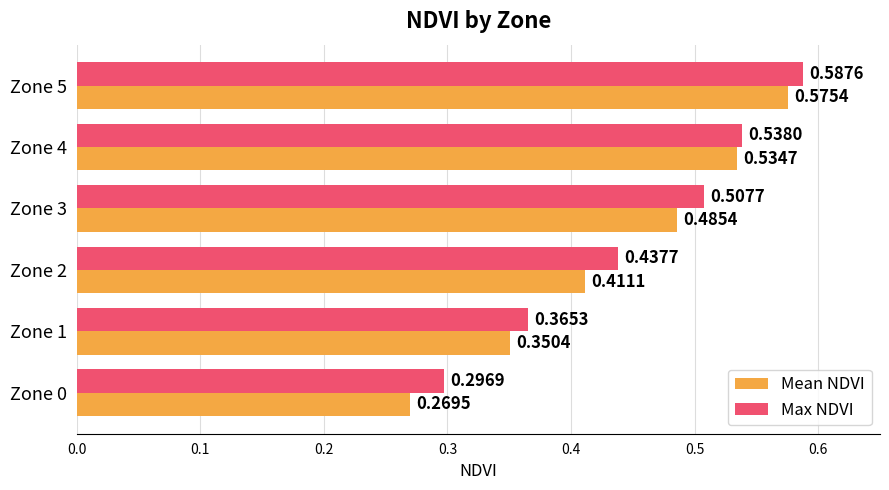

At how many categories does at least one series exceed 0?

6